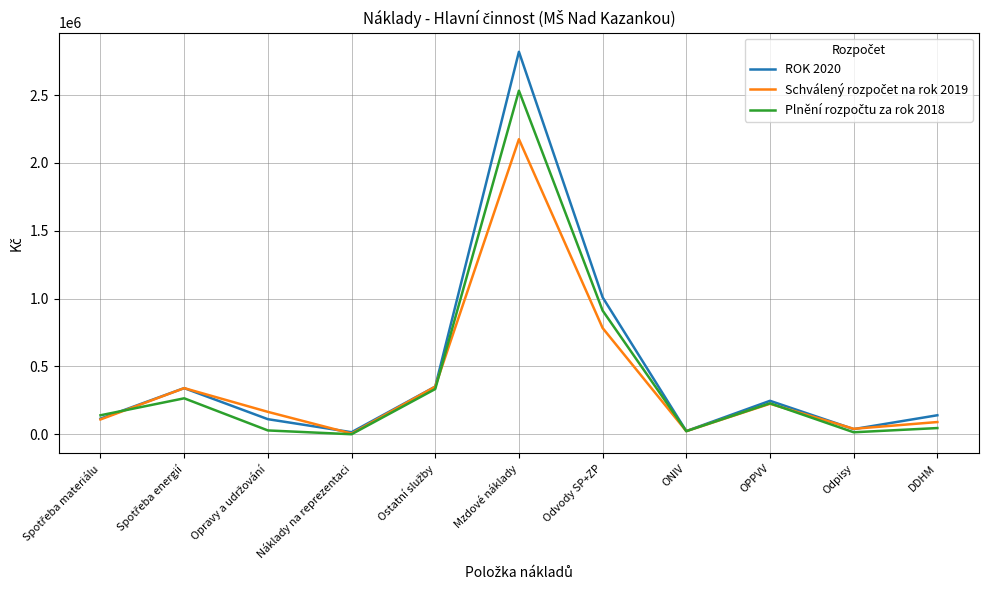

Is it true that ROK 2020 equals 1009560 at Odvody SP+ZP?

True